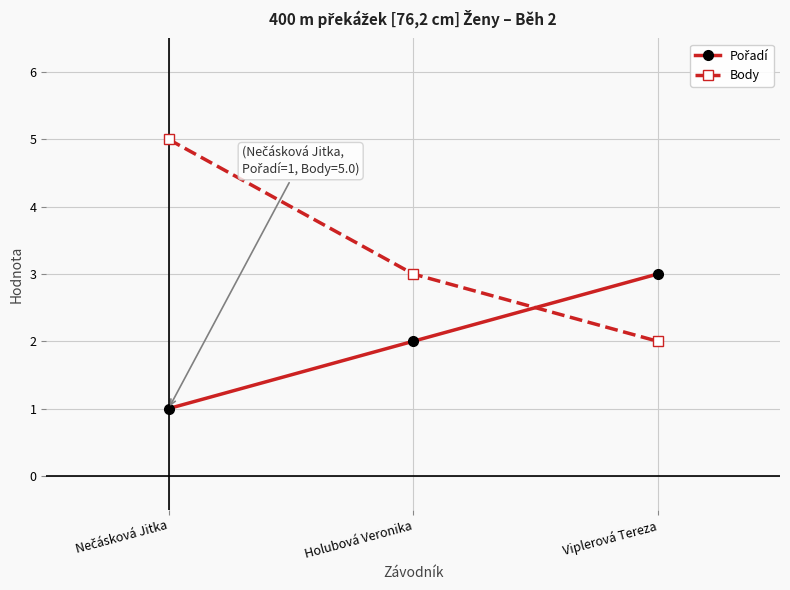

What is the sum of all Body values?

10